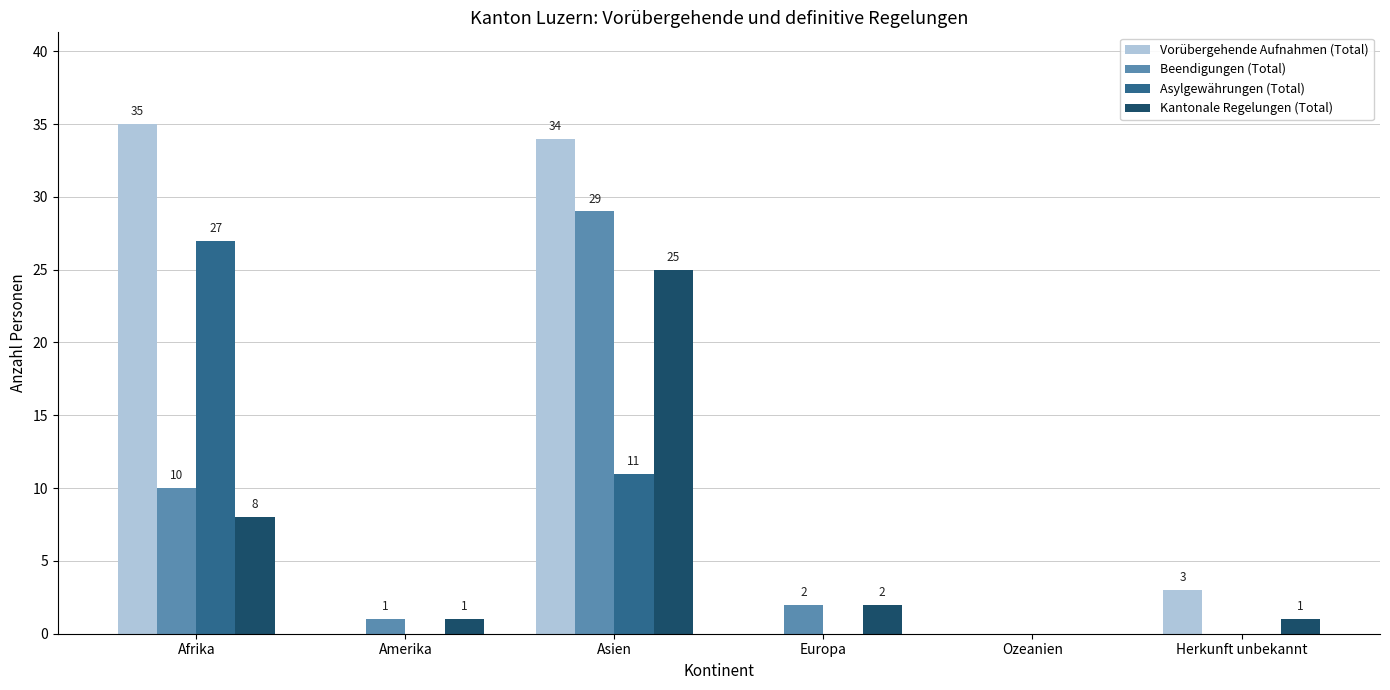

Reading left to right, extract all data points from this chart.

Vorübergehende Aufnahmen (Total): Afrika=35	Amerika=0	Asien=34	Europa=0	Ozeanien=0	Herkunft unbekannt=3
Beendigungen (Total): Afrika=10	Amerika=1	Asien=29	Europa=2	Ozeanien=0	Herkunft unbekannt=0
Asylgewährungen (Total): Afrika=27	Amerika=0	Asien=11	Europa=0	Ozeanien=0	Herkunft unbekannt=0
Kantonale Regelungen (Total): Afrika=8	Amerika=1	Asien=25	Europa=2	Ozeanien=0	Herkunft unbekannt=1